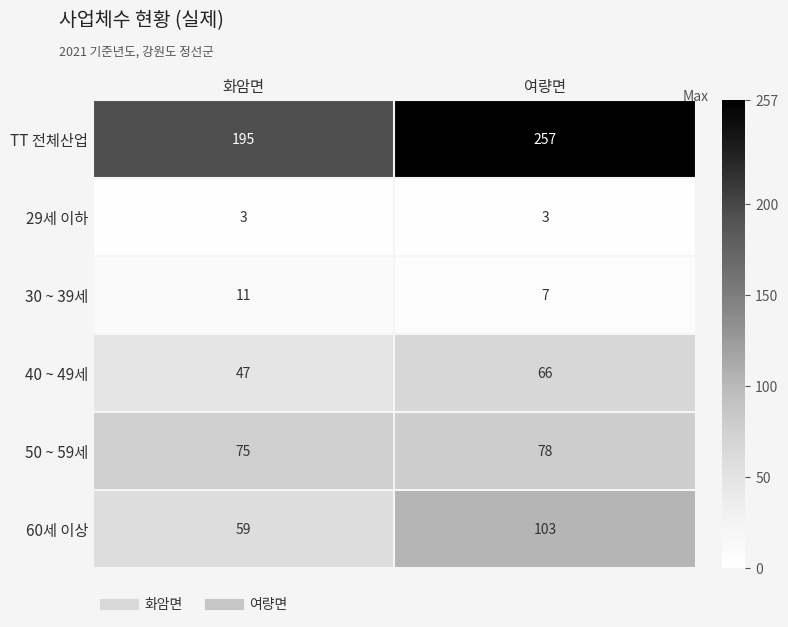

Reading right to left, transcribe all the data shown in this chart.

TT 전체산업: 여량면=257	화암면=195
29세 이하: 여량면=3	화암면=3
30 ~ 39세: 여량면=7	화암면=11
40 ~ 49세: 여량면=66	화암면=47
50 ~ 59세: 여량면=78	화암면=75
60세 이상: 여량면=103	화암면=59